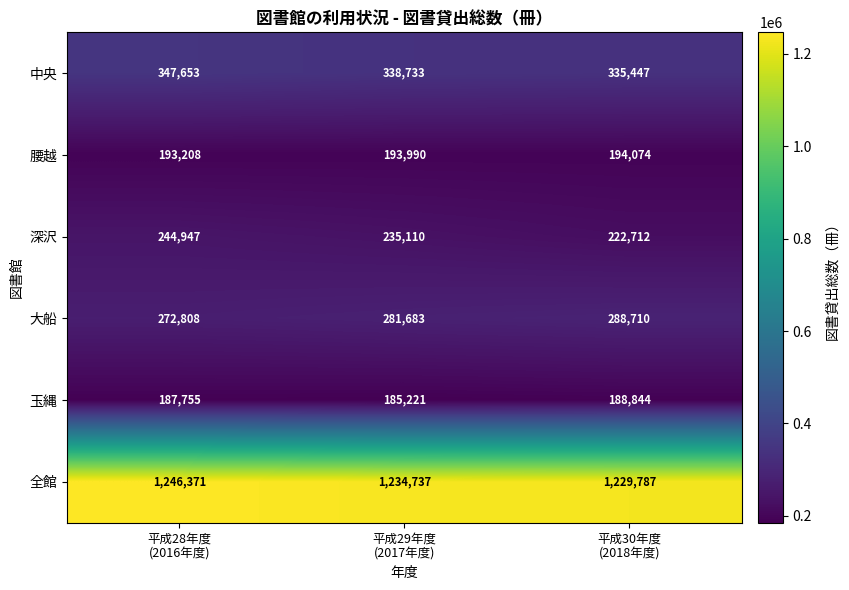

Between 平成28年度
(2016年度) and 平成30年度
(2018年度), which series saw the biggest shift?

深沢